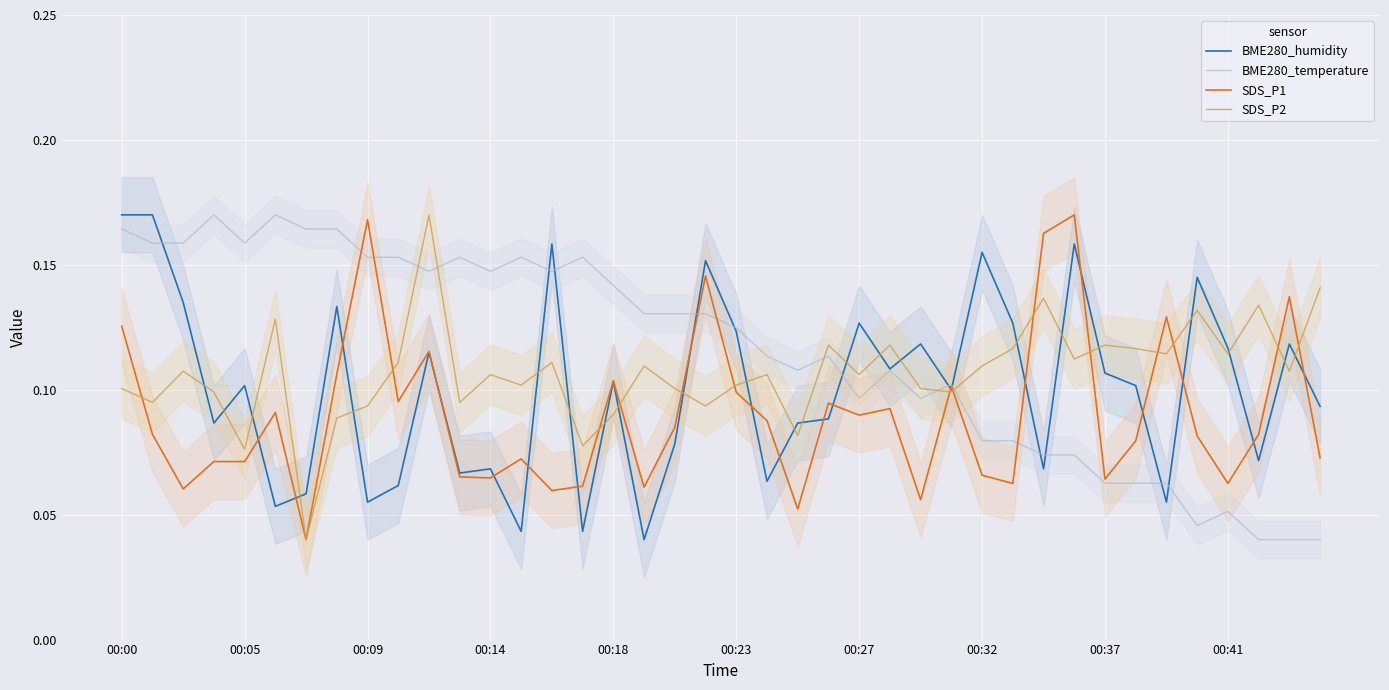

The SDS_P2 series shows 0.0 at 00:37. True or false?

False